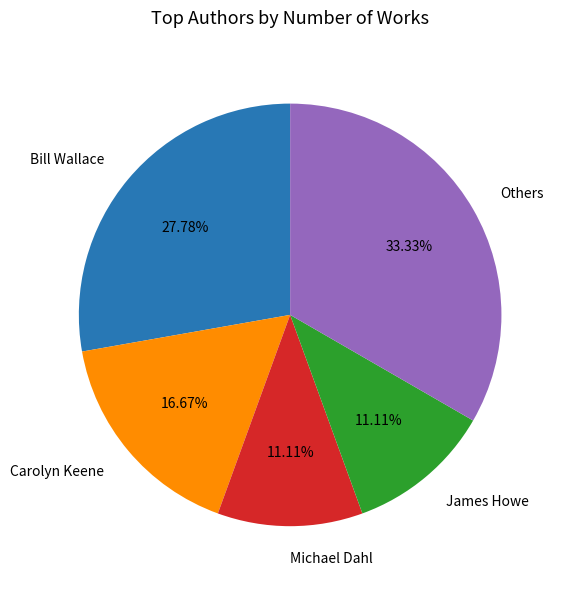

Does Carolyn Keene account for over 50% of the chart?

No